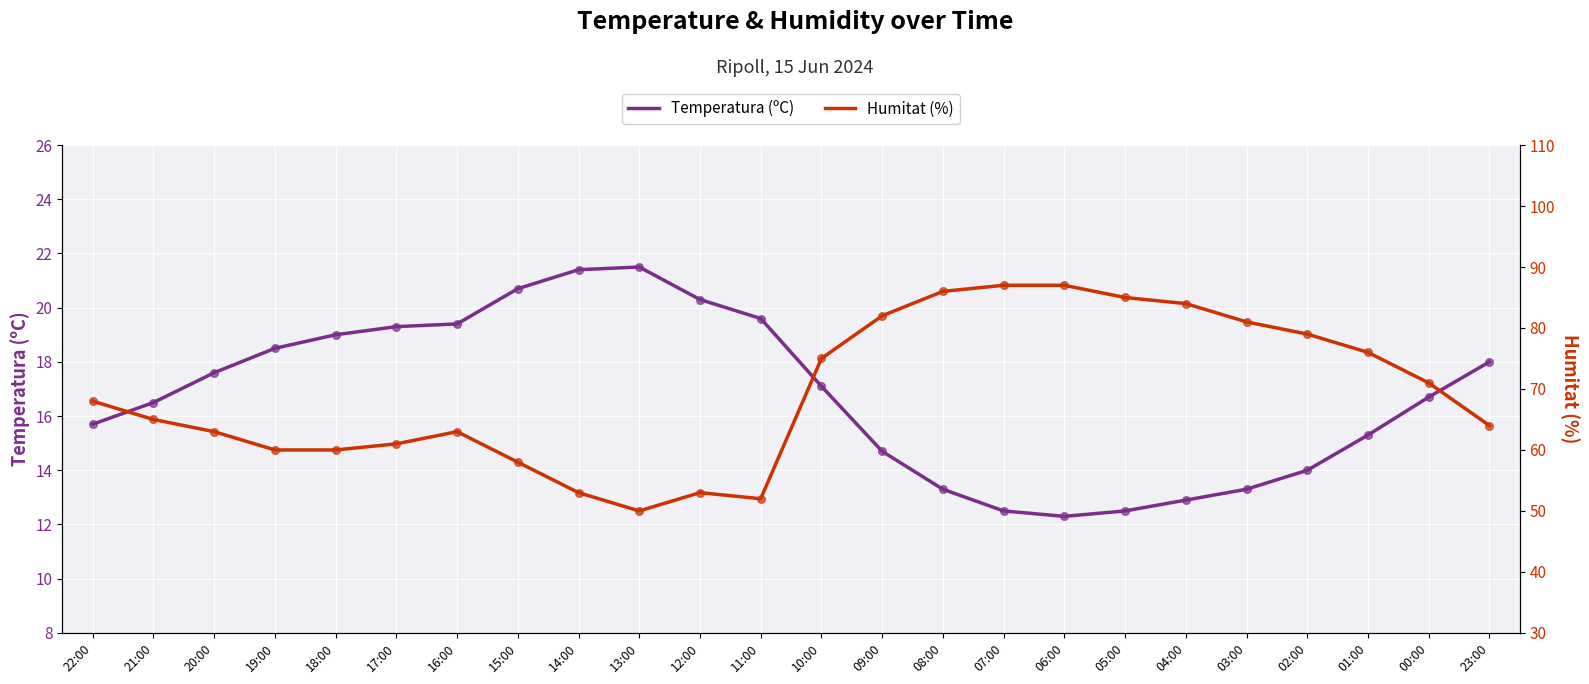

What is the total value across all series at 17:00?

80.3